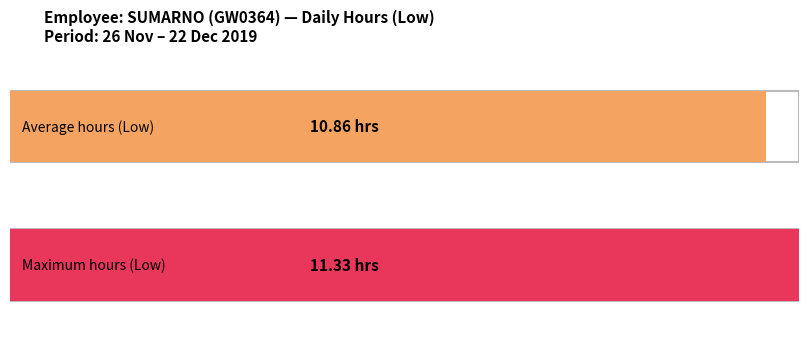

Which series has the largest range (max minus min)?

Low